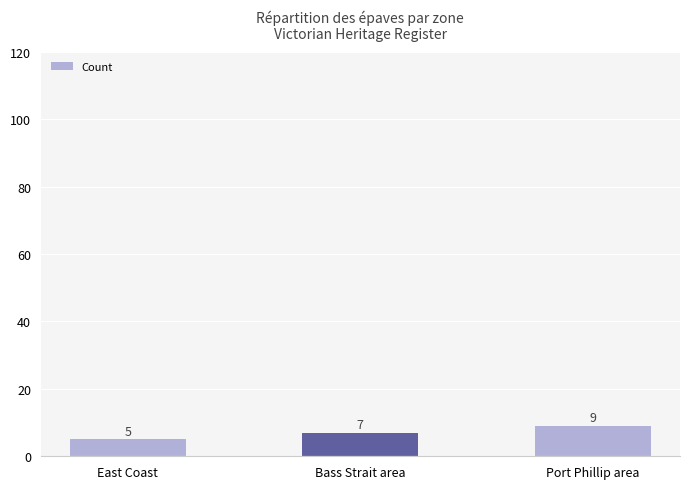

Reading left to right, list all the values displayed in this chart.

5	7	9